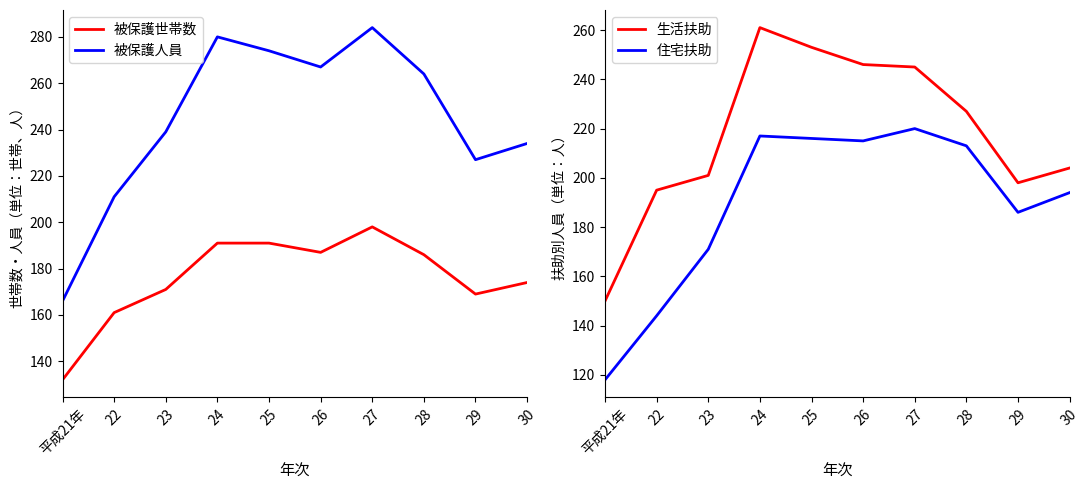

How many data points in 被保護世帯数 are less than 186?

5